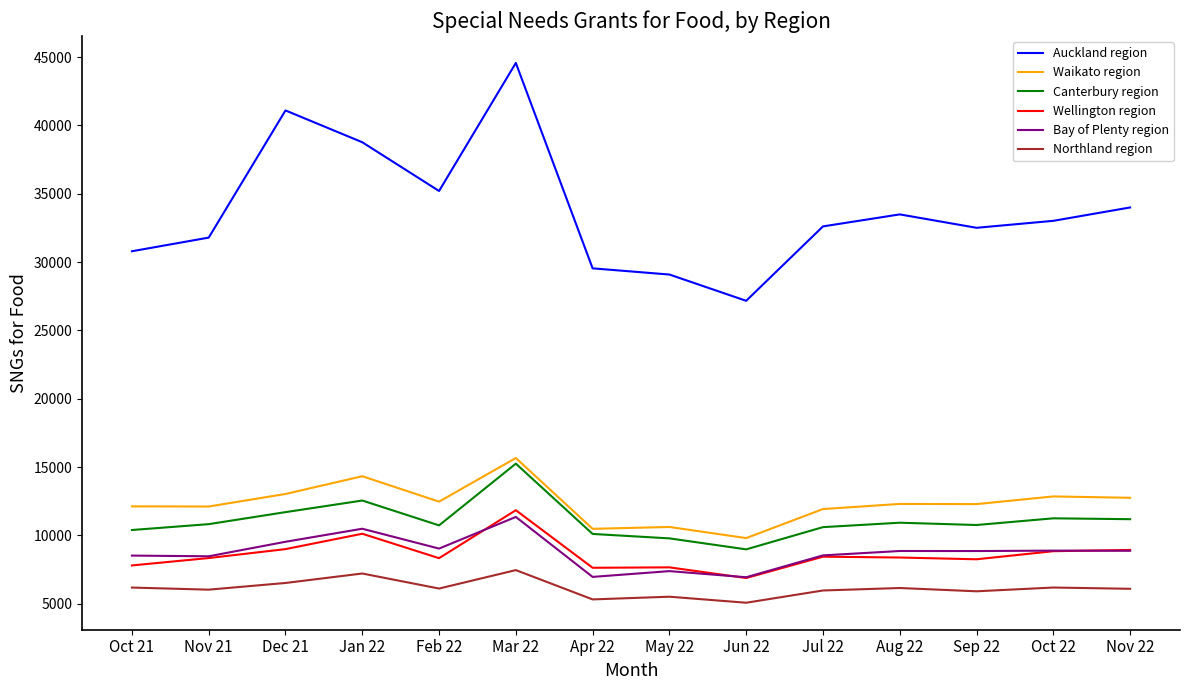

What is the difference between the second highest and second lowest values in the Bay of Plenty region series?

3525